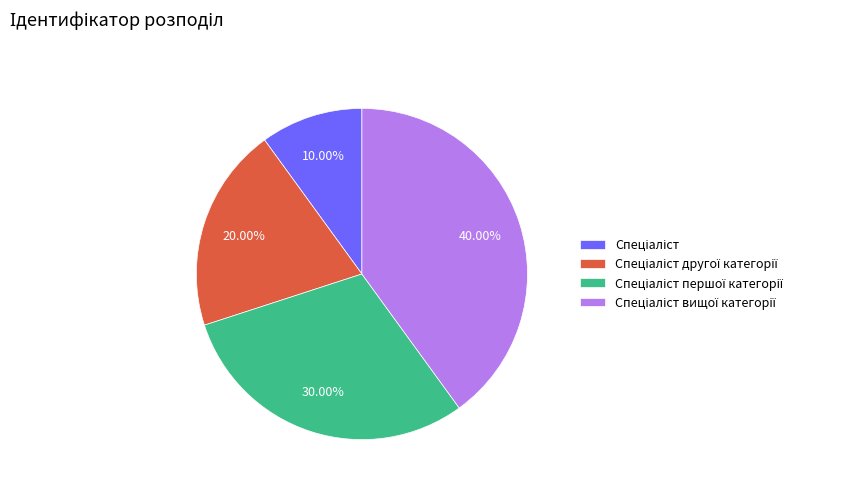

Is there any slice that represents more than half of the pie?

No